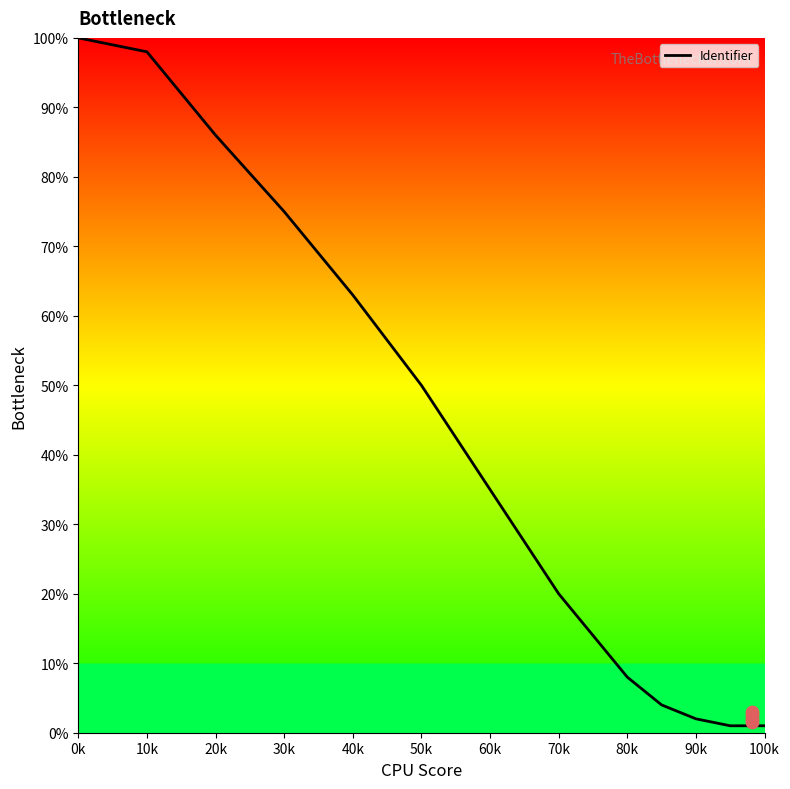

What is the change in value from 0k to 80k?

-92